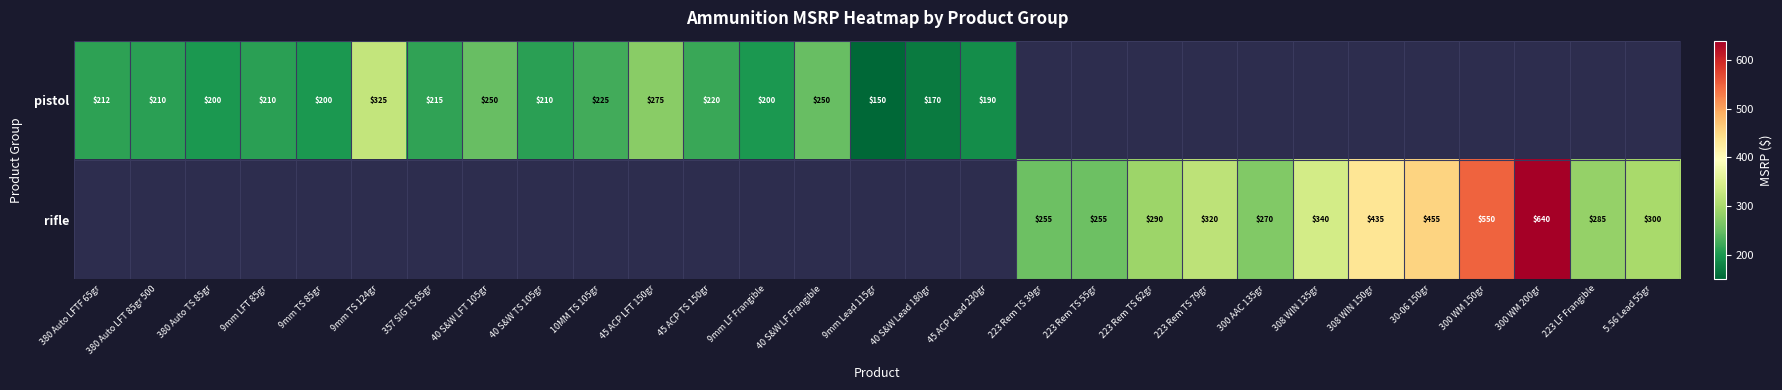

Is it true that pistol equals 574 at 9mm TS 124gr?

False